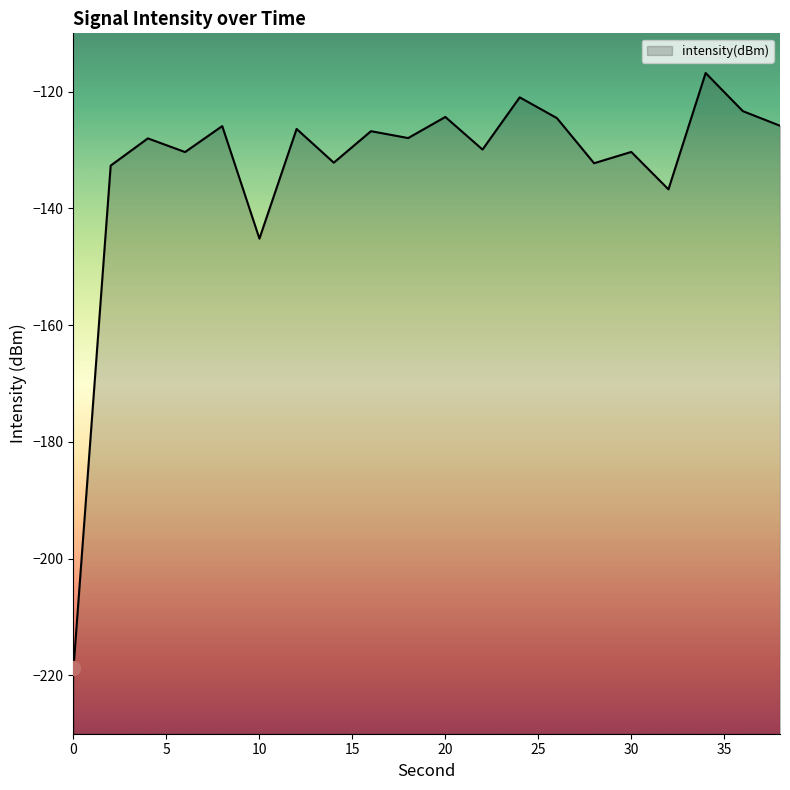

Between 20 and 12, which is larger?

20